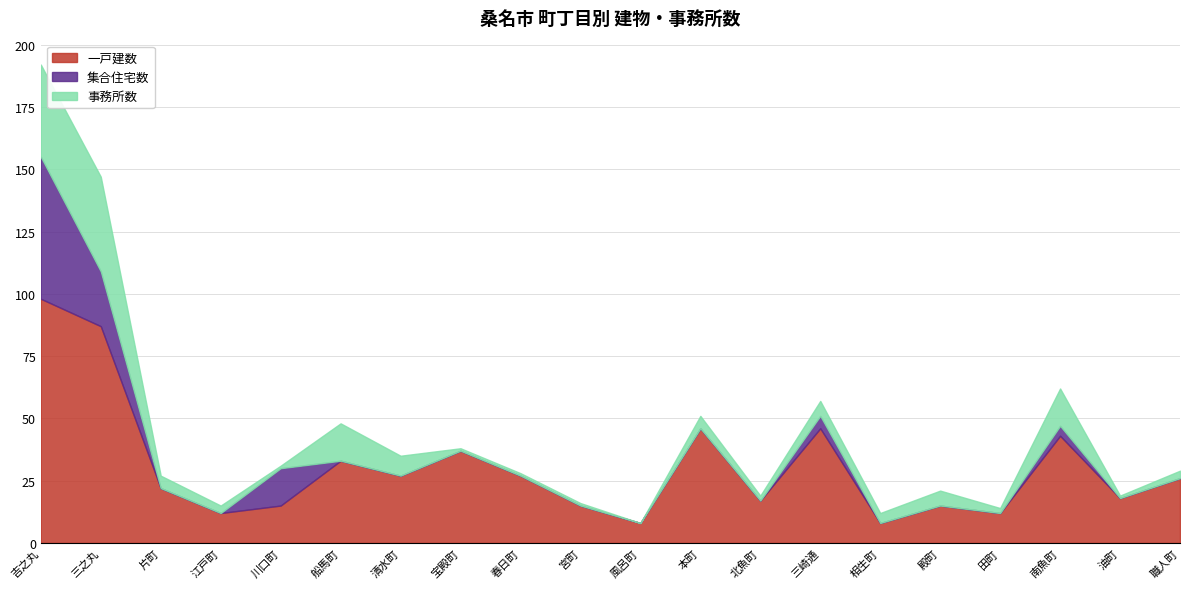

Rank the series at 南魚町 from highest to lowest value.

一戸建数, 事務所数, 集合住宅数